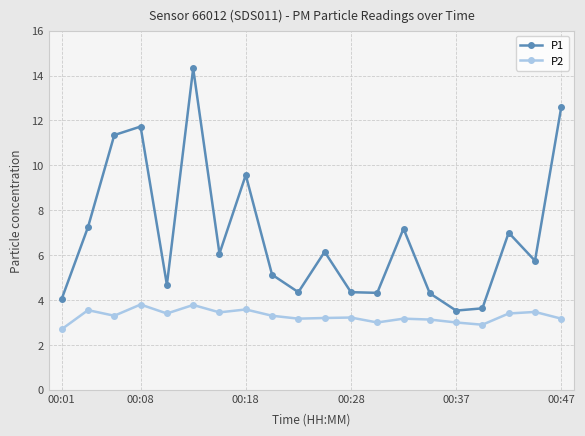

What is the sum of all P1 values?

137.3